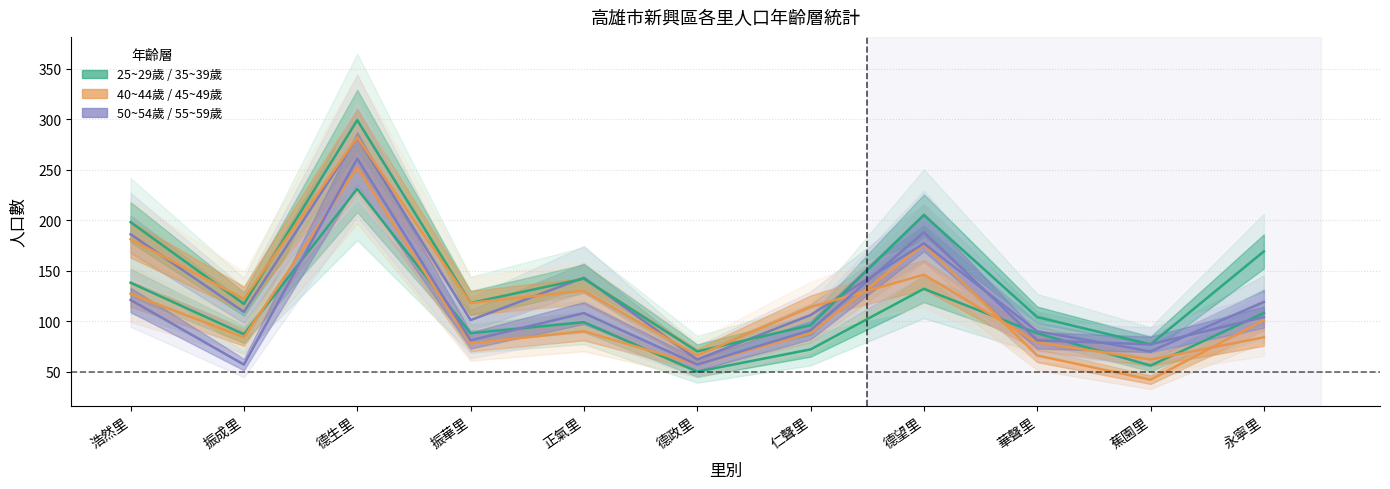

What is the difference between the maximum and minimum values in the 50~54歲 series?

220